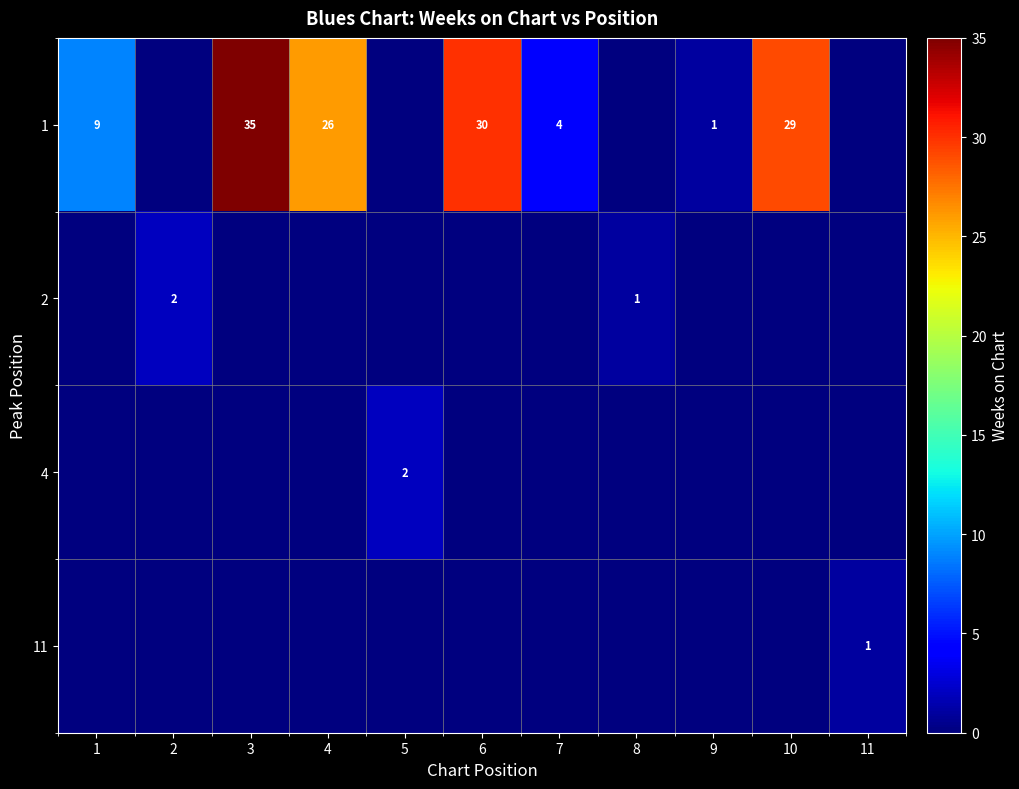

Is it true that 1 equals 6 at 7?

False